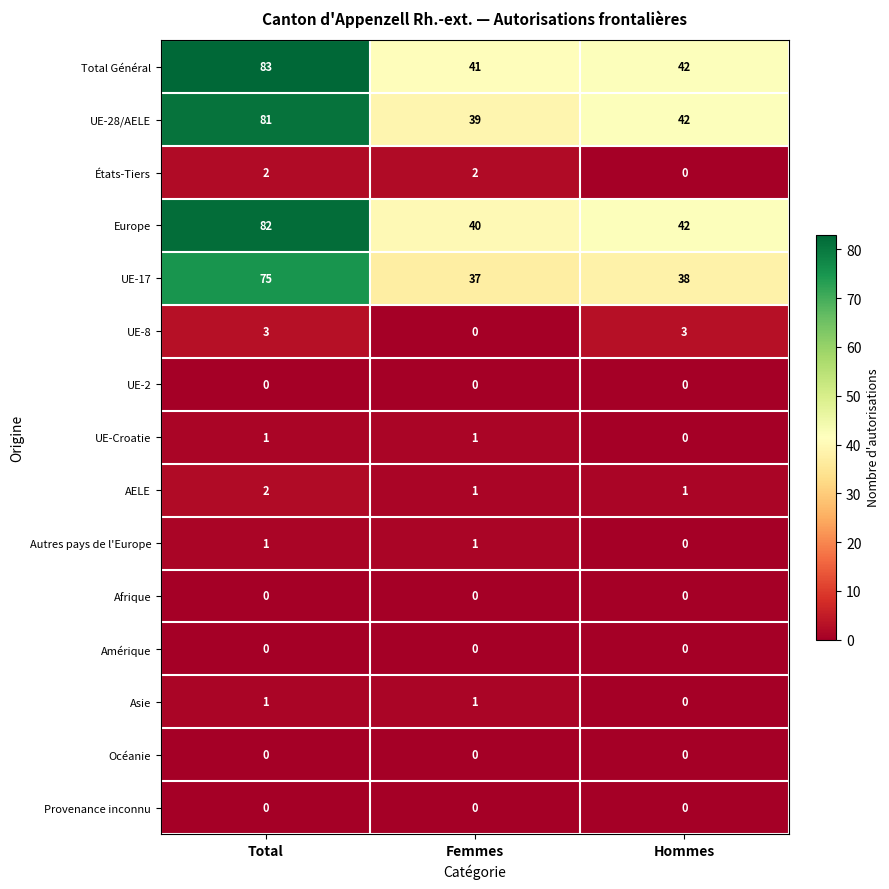

Is it true that UE-8 equals 3 at Total?

True